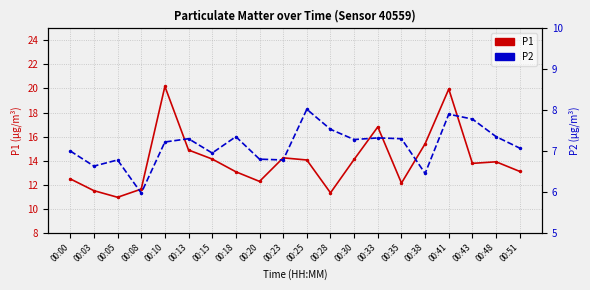

True or false: P2 and P1 intersect in this chart.

False